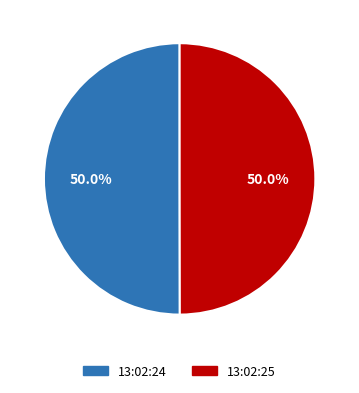

Count the number of slices in the pie.

2